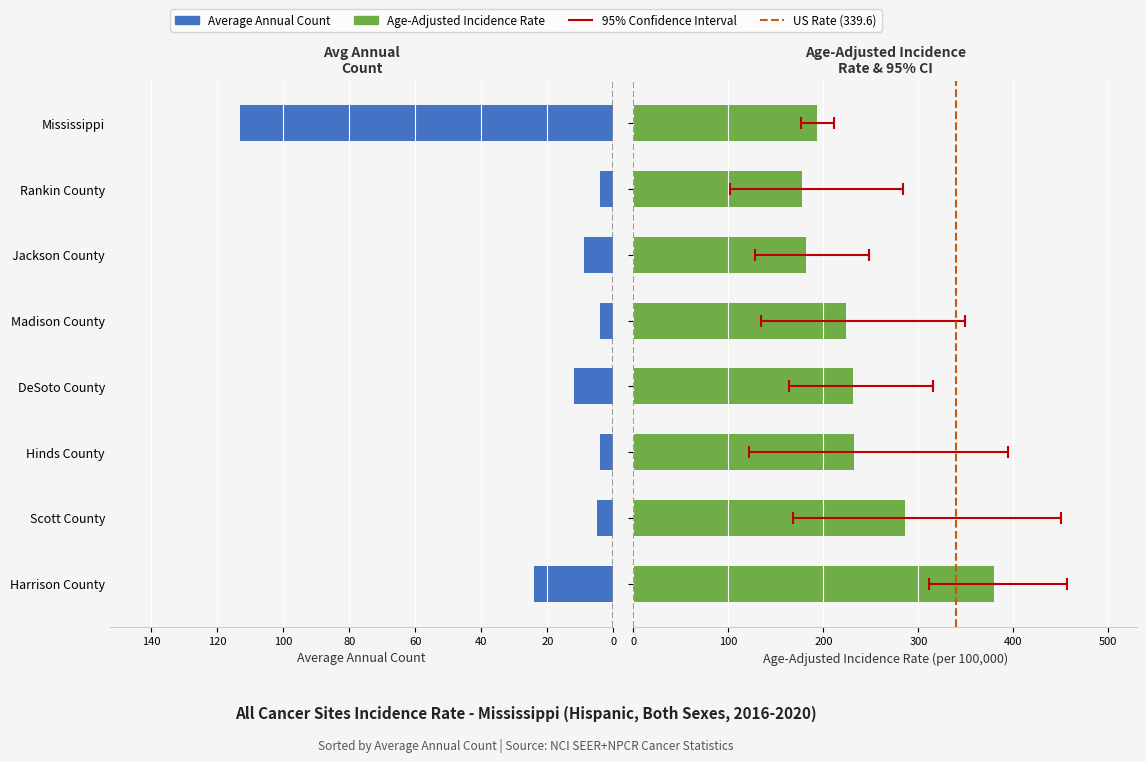

Reading left to right, what are all the values shown in this chart?

Age-Adjusted Incidence Rate: 379.4	286.3	232.7	231.4	223.9	181.7	177.7	193.2
Lower 95% CI: 311.3	168.3	121.7	163.6	134.1	128.3	101.4	176.4
Upper 95% CI: 456.8	450.0	394.4	315.6	349.5	248.0	283.4	211.1